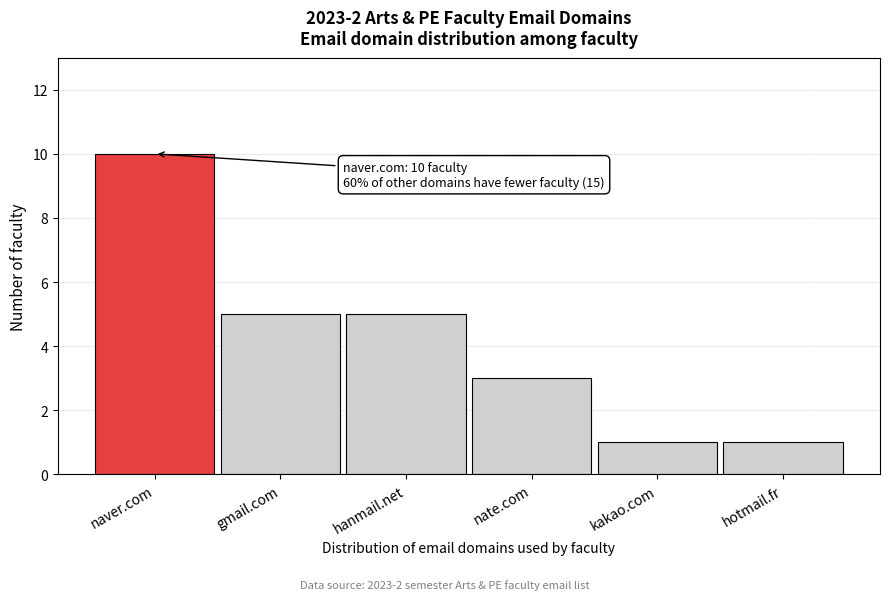

Reading right to left, list all the values displayed in this chart.

1	1	3	5	5	10